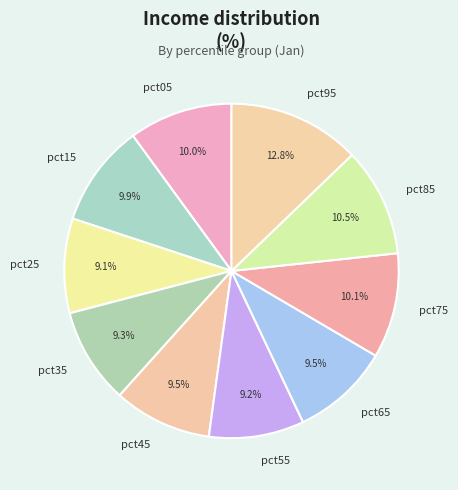

Which has a higher value, pct65 or pct05?

pct05